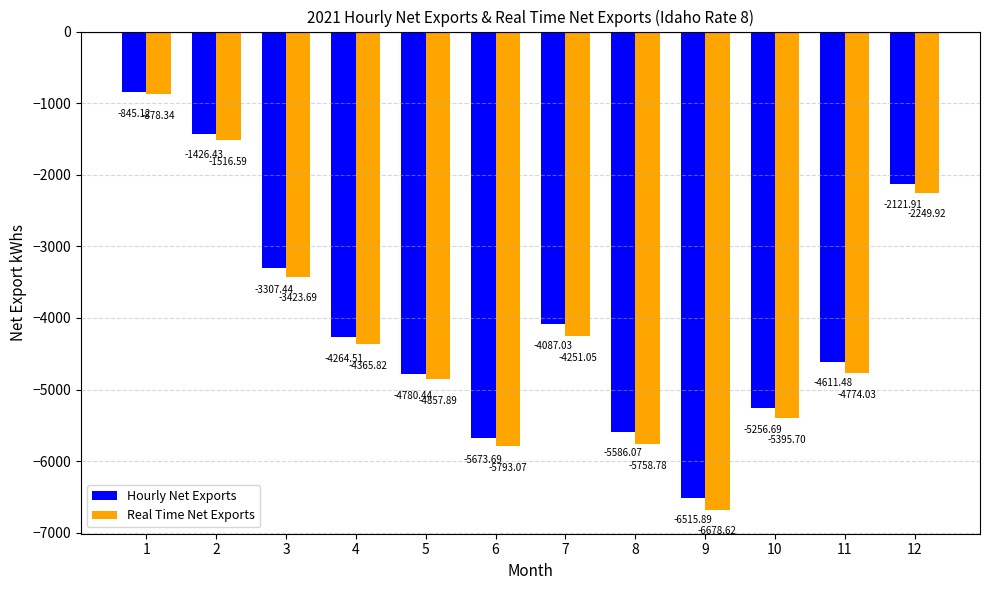

How many data points in Hourly Net Exports are above -4264?

5